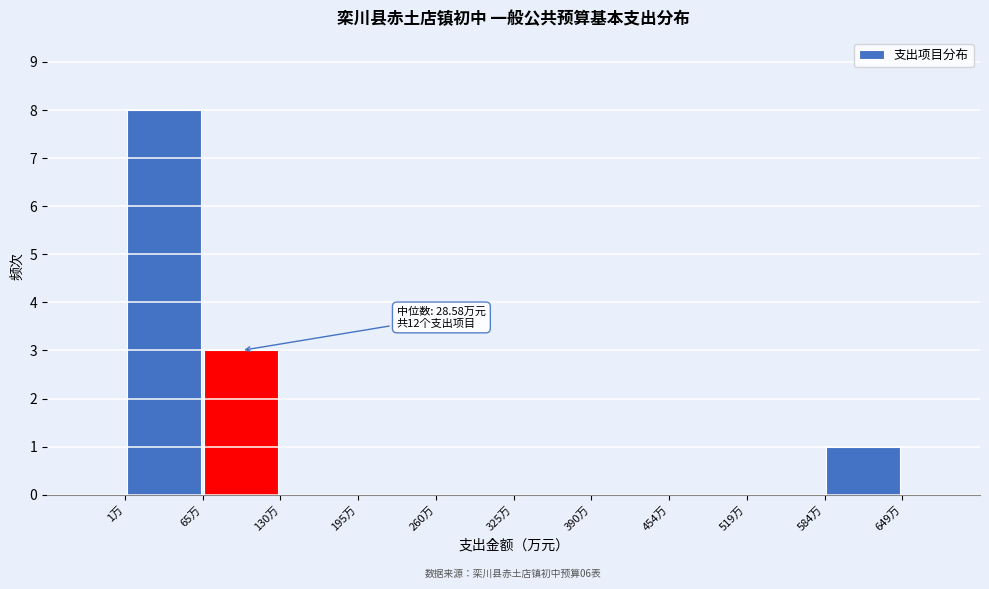

Which range on the x-axis has the tallest bar?

0 to 70